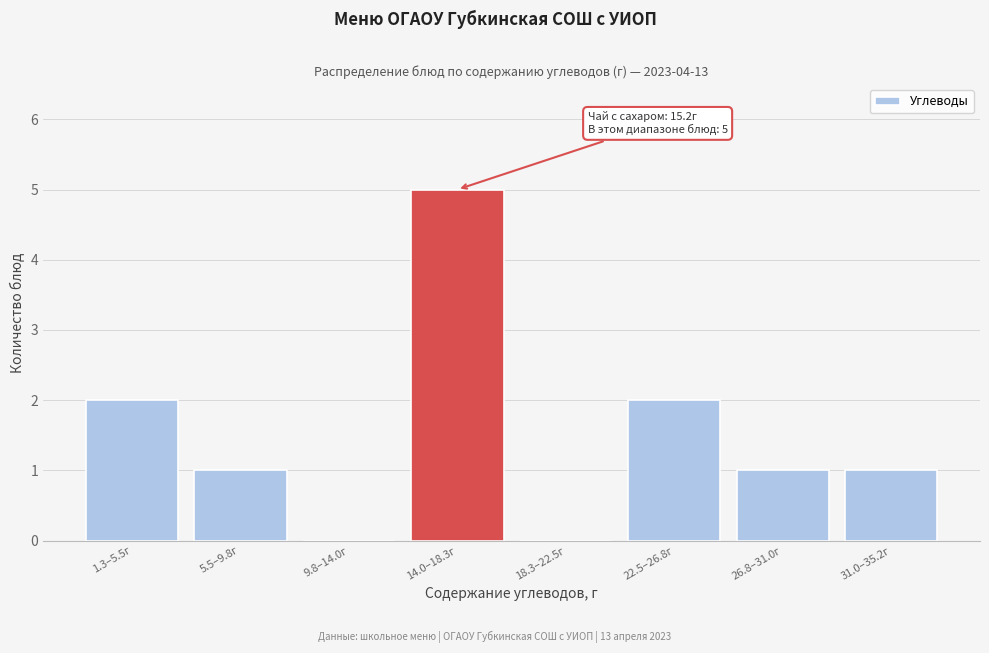

Reading left to right, list all the values displayed in this chart.

1.3–5.5г=2	5.5–9.8г=1	9.8–14.0г=0	14.0–18.3г=5	18.3–22.5г=0	22.5–26.8г=2	26.8–31.0г=1	31.0–35.2г=1